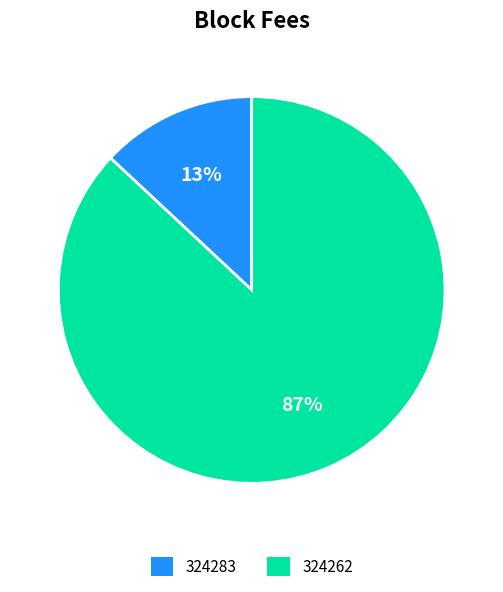

Do 324262 and 324283 together represent more than half of the pie?

Yes